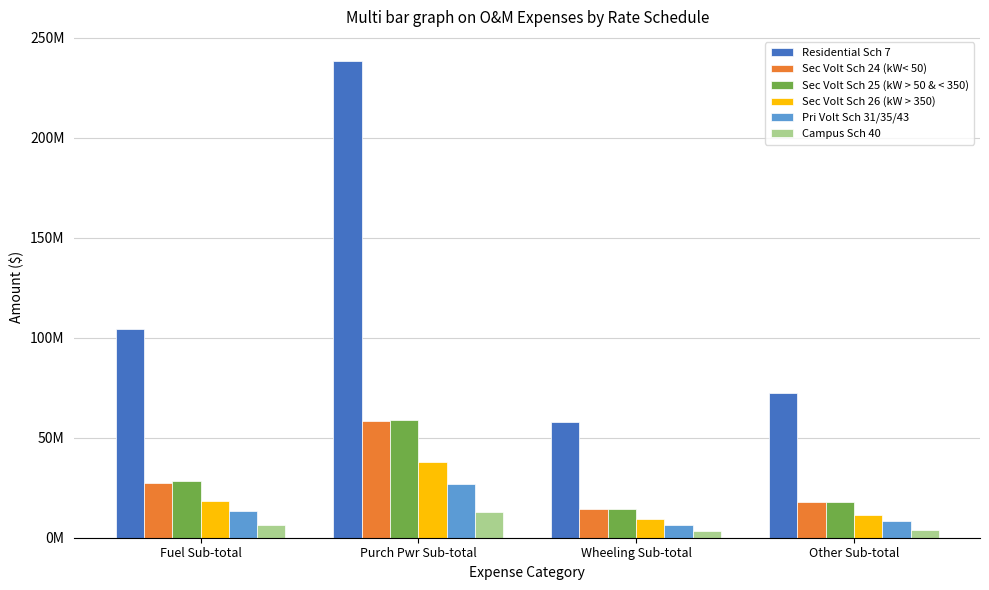

The Residential Sch 7 series shows 17060021.8 at Wheeling Sub-total. True or false?

False